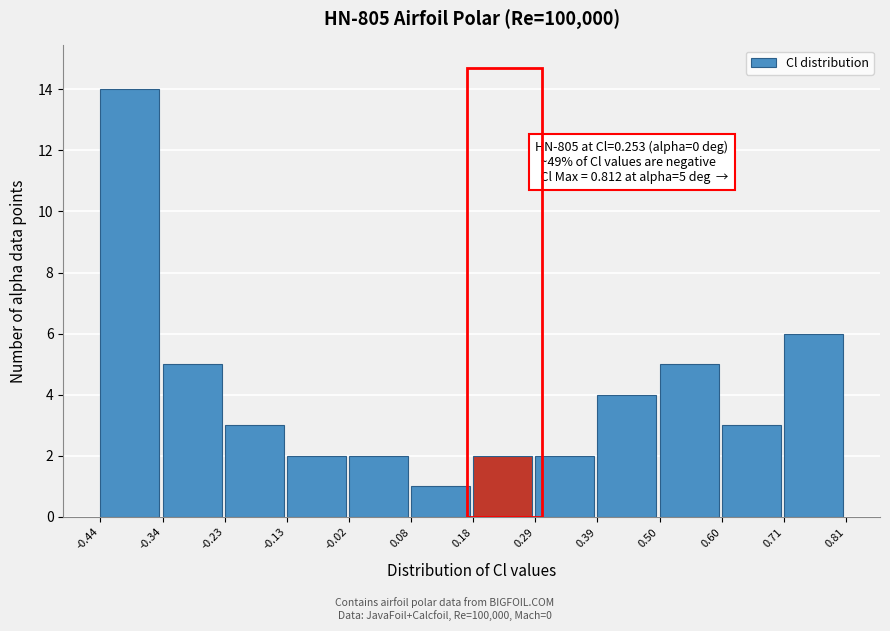

Which range on the x-axis has the tallest bar?

-0.44 to -0.34